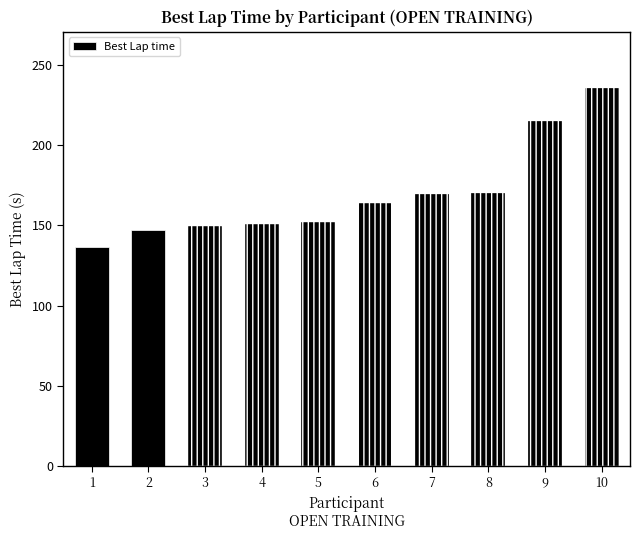

What is the difference between the maximum and second lowest values?

88.3